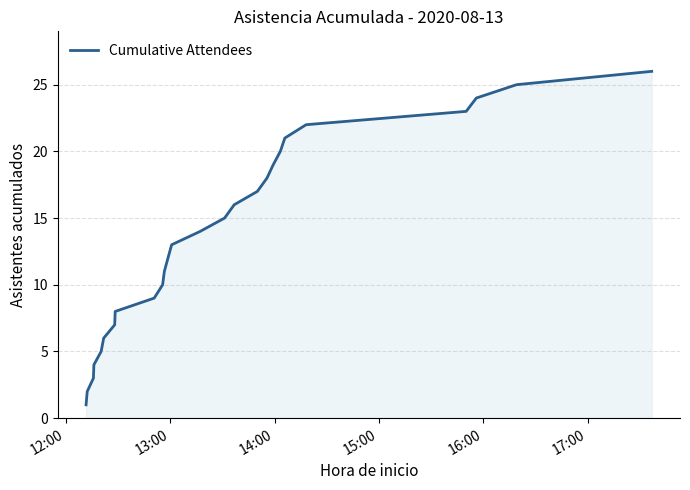

What is the difference between the maximum and minimum values?

25